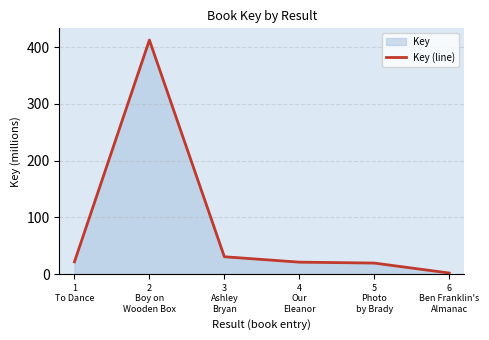

Which label corresponds to the largest value in the chart?

2
Boy on
Wooden Box